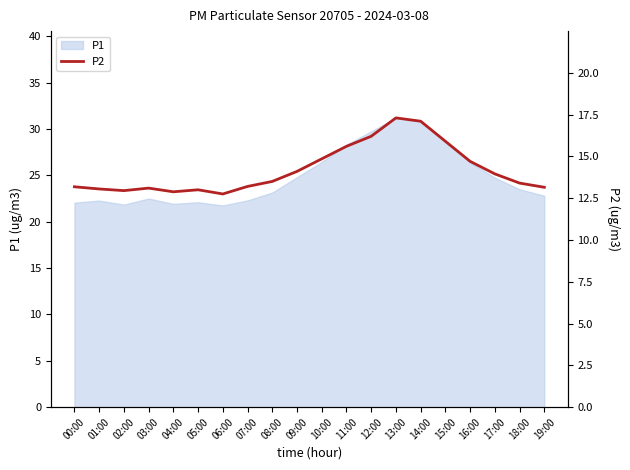

The P1 series shows 22.3 at 01:00. True or false?

True